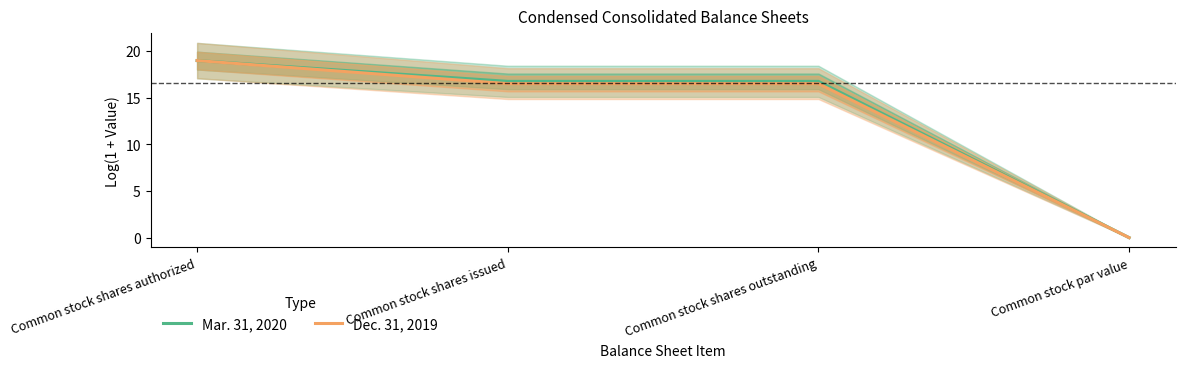

Reading left to right, extract all data points from this chart.

Mar. 31, 2020: 19.0	16.7	16.7	0.0
Dec. 31, 2019: 19.0	16.5	16.5	0.0